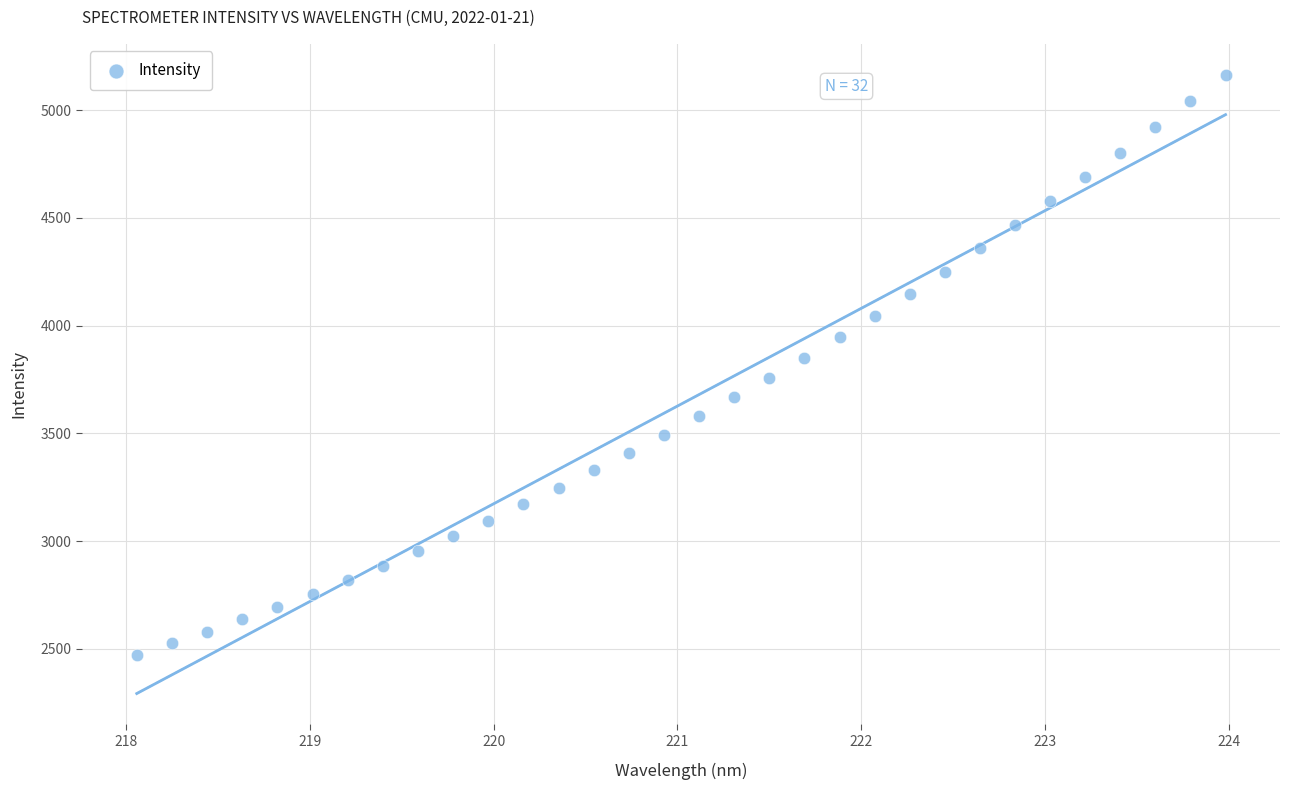

What is the range of Y values (max minus min)?

2692.6